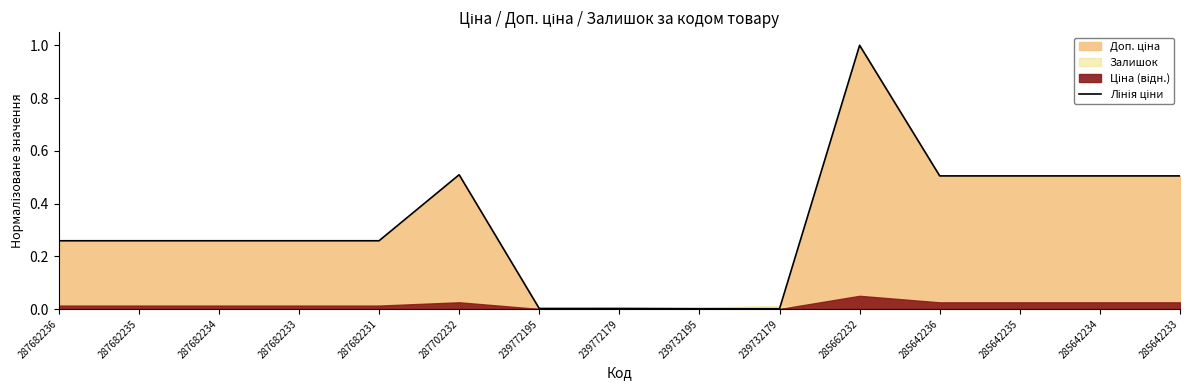

What is the label of the 4th point from the right?

285642236